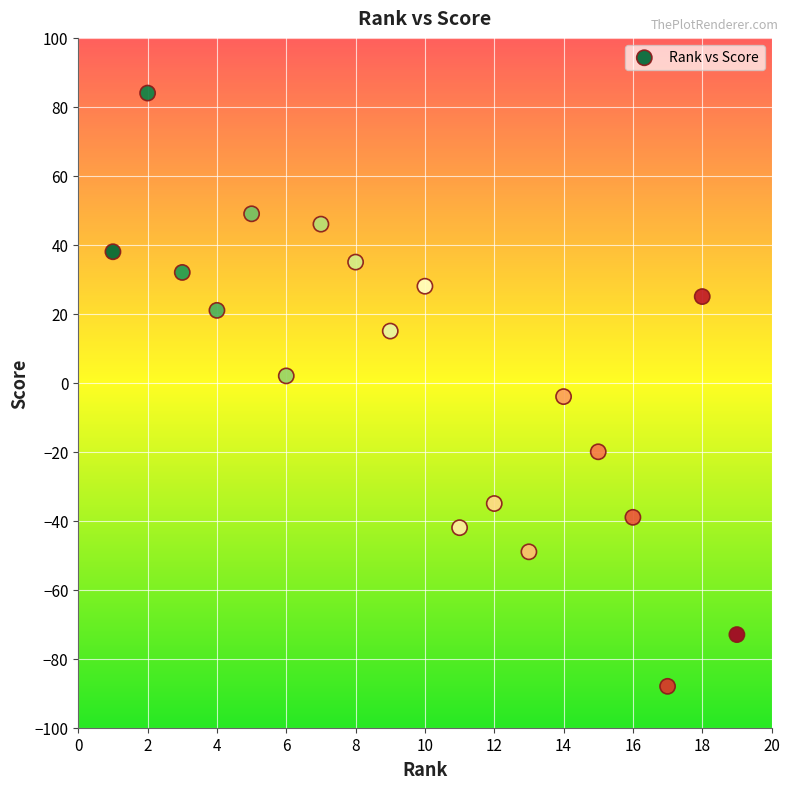

What Y value in the scatter plot is closest to -2?

-4